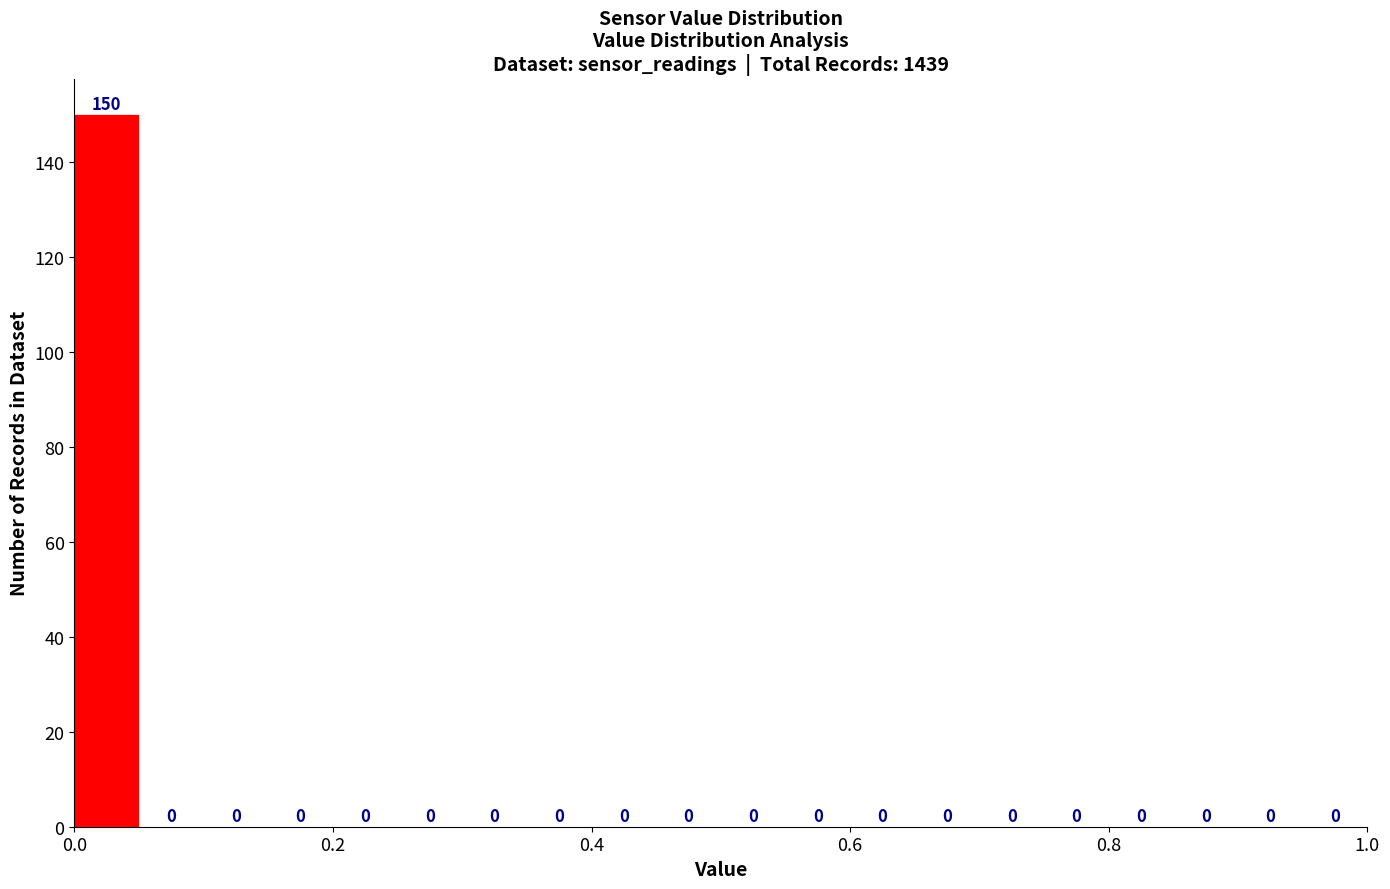

Read against the x-axis, roughly where is the centre of the tallest bar?

0.02